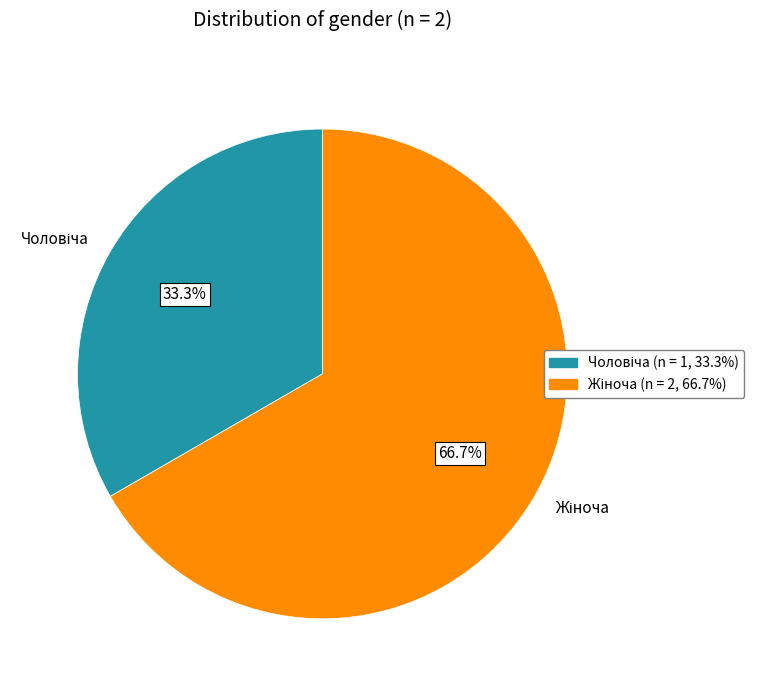

Does any single category account for the majority?

Yes